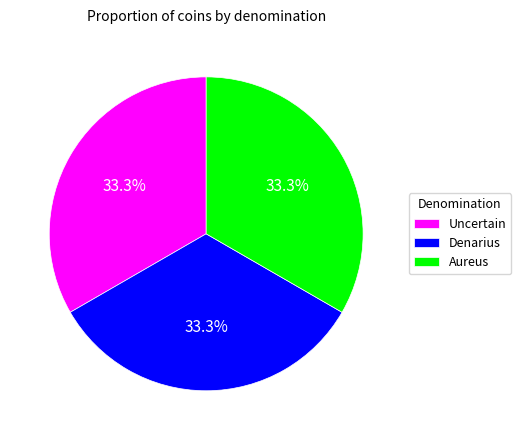

Does Uncertain represent more than half of the total?

No